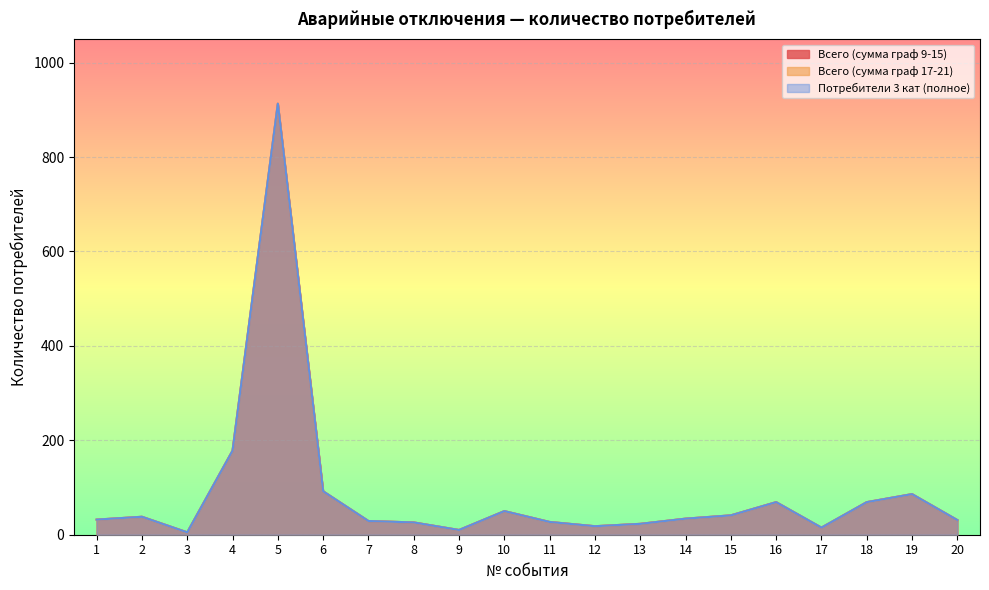

How many distinct data groups are displayed?

3